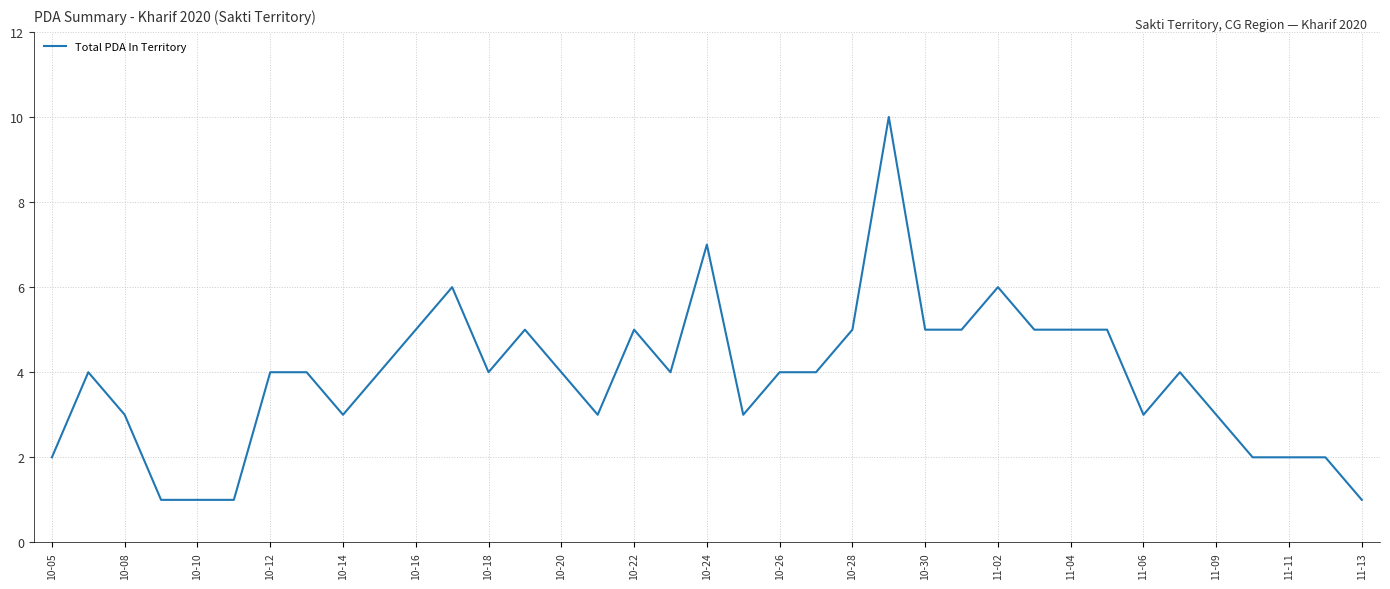

How many lines are shown in the chart?

1